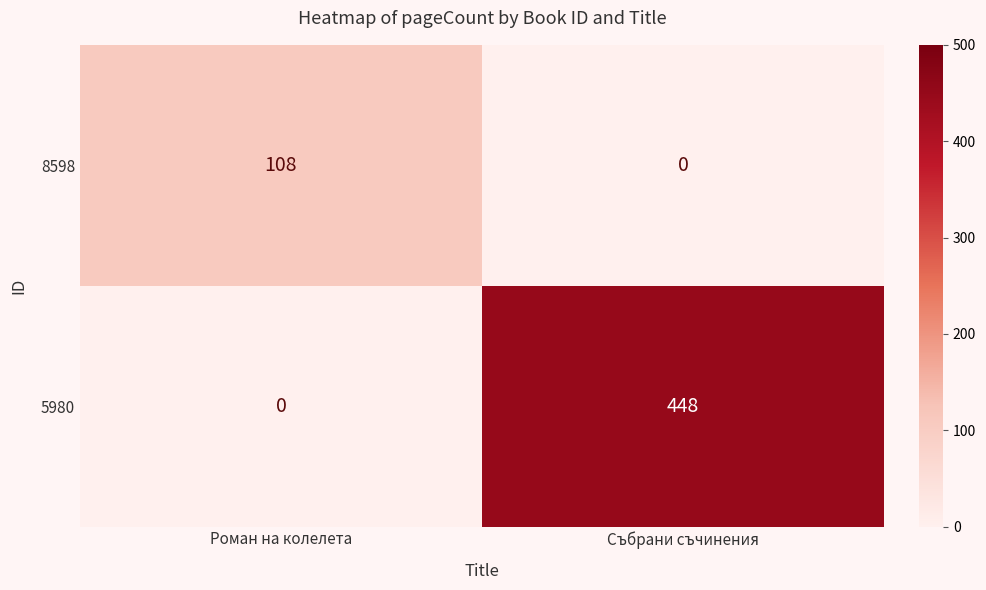

What is the sum of all 8598 values?

108